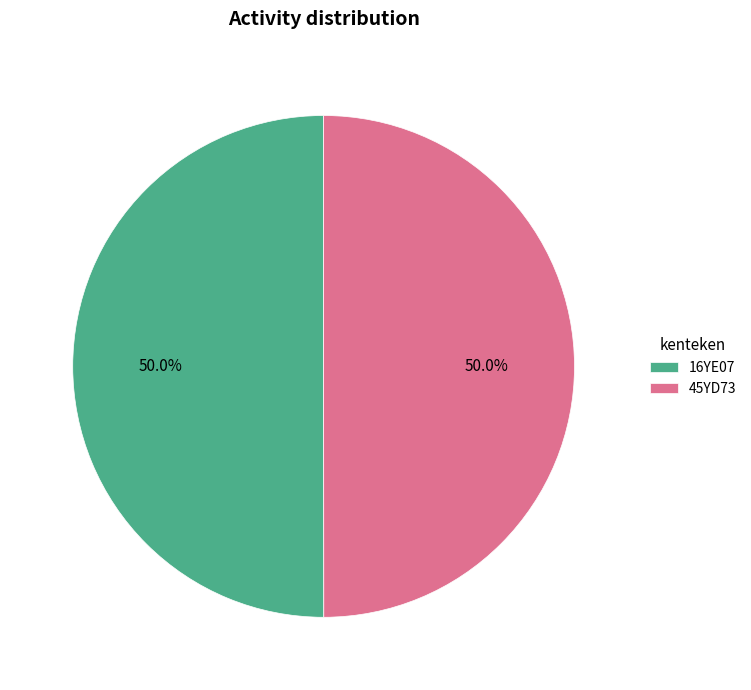

What is the ratio of the value at 45YD73 to the value at 16YE07?

1.0